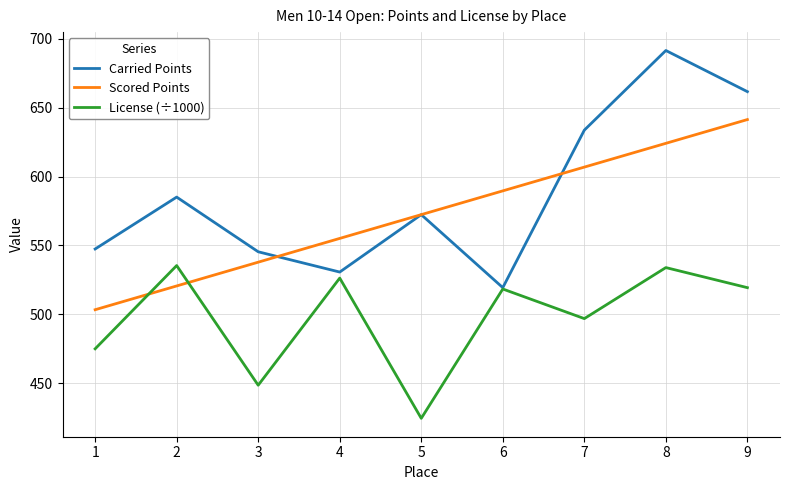

Count the number of categories in the chart.

9